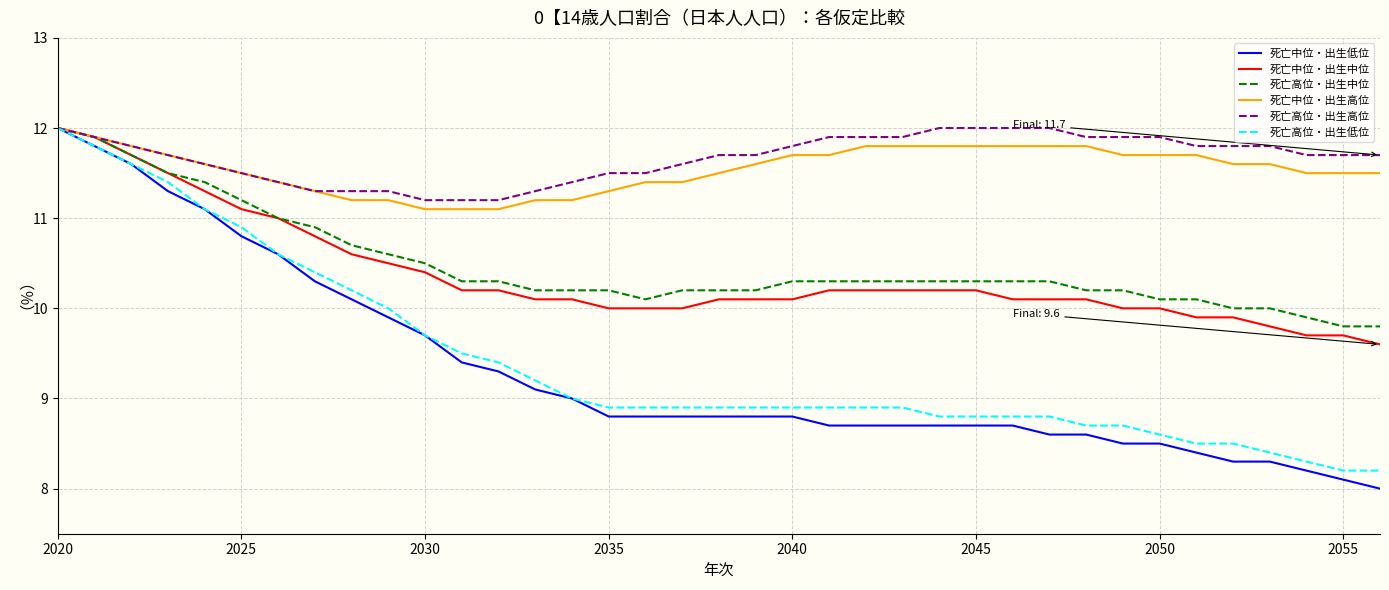

Which series has the widest spread of values?

死亡中位・出生低位